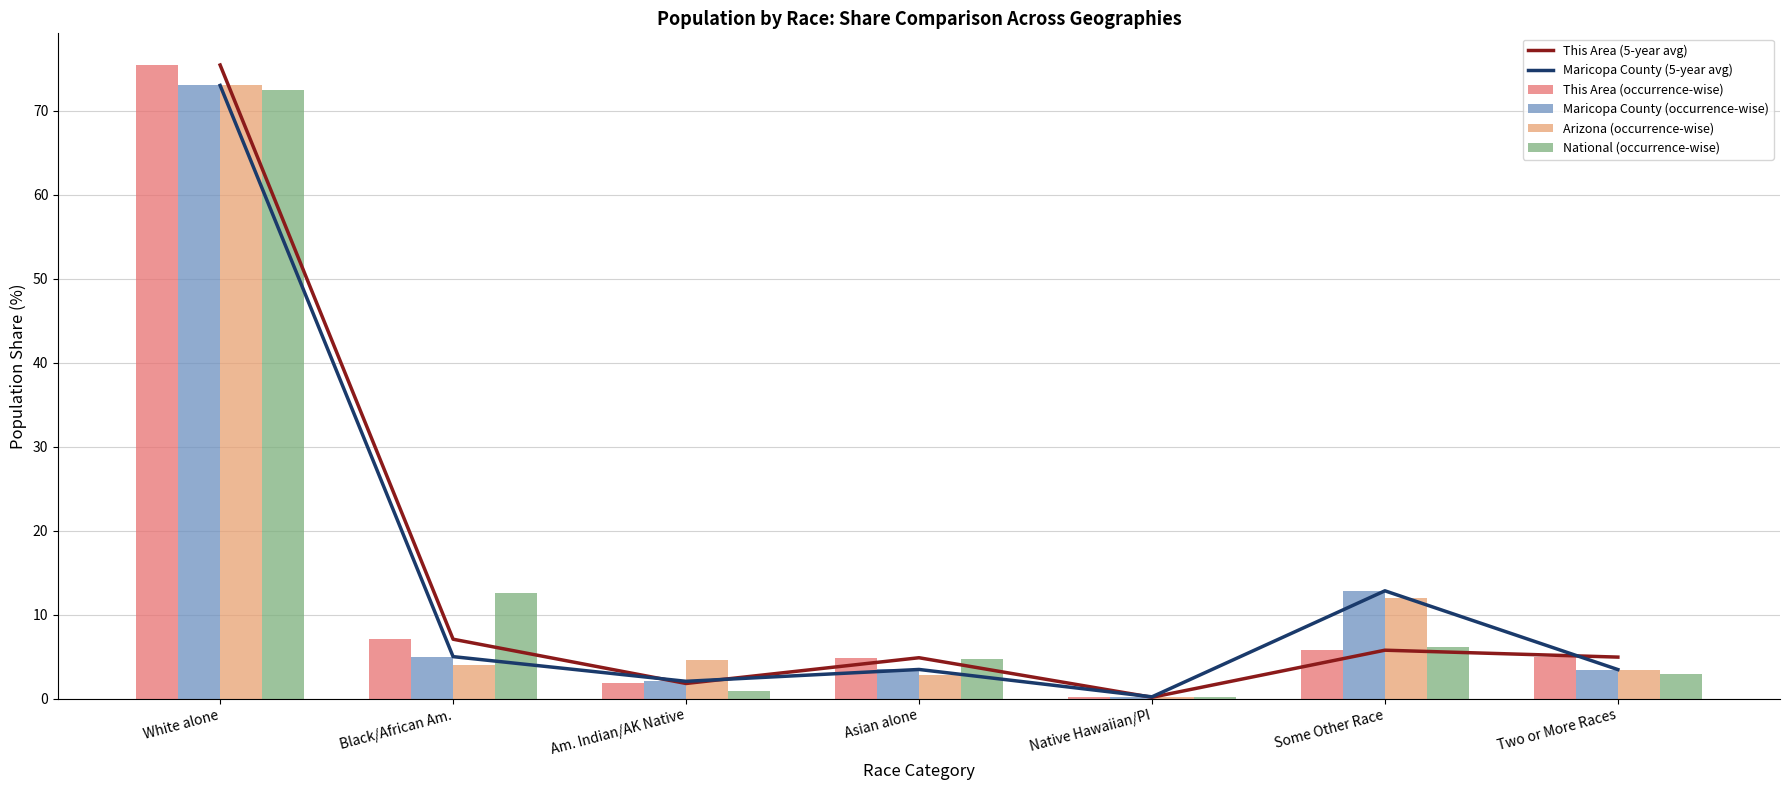

What is the label of the 5th bar from the left?

Native Hawaiian/PI